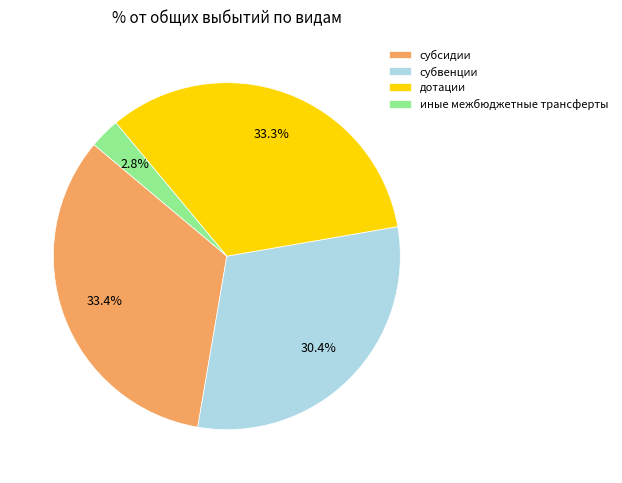

Does any single category account for the majority?

No